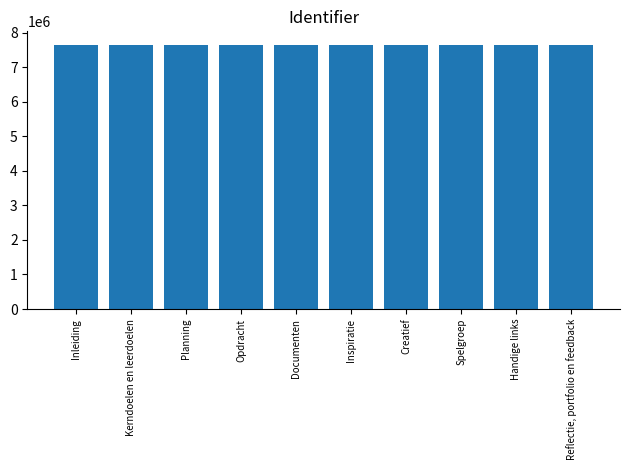

How many distinct data groups are displayed?

1